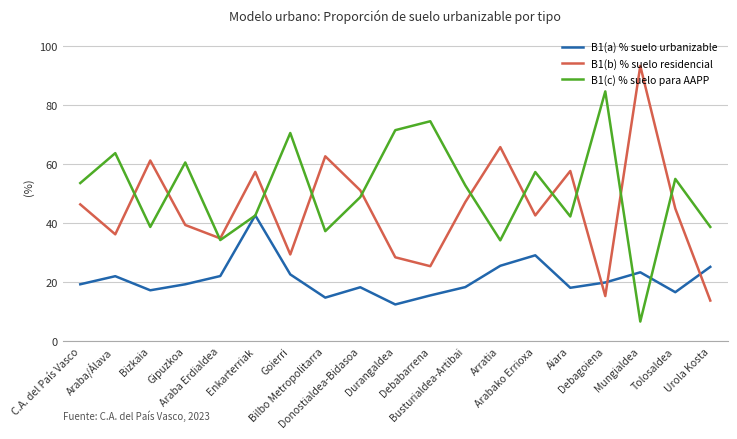

True or false: B1(c) % suelo para AAPP has a value of 6.7 at Mungialdea.

True